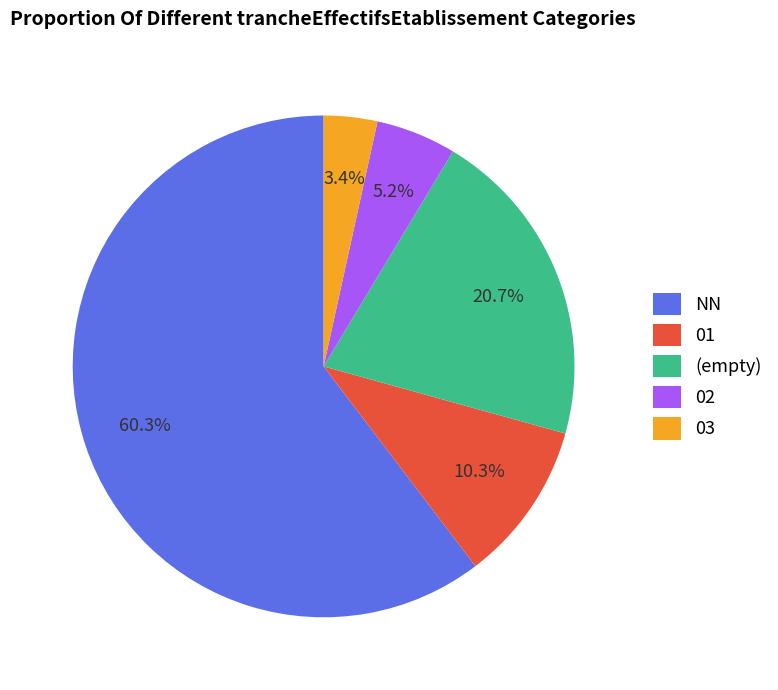

Approximately how many times larger is the value at (empty) compared to 02?

4.0